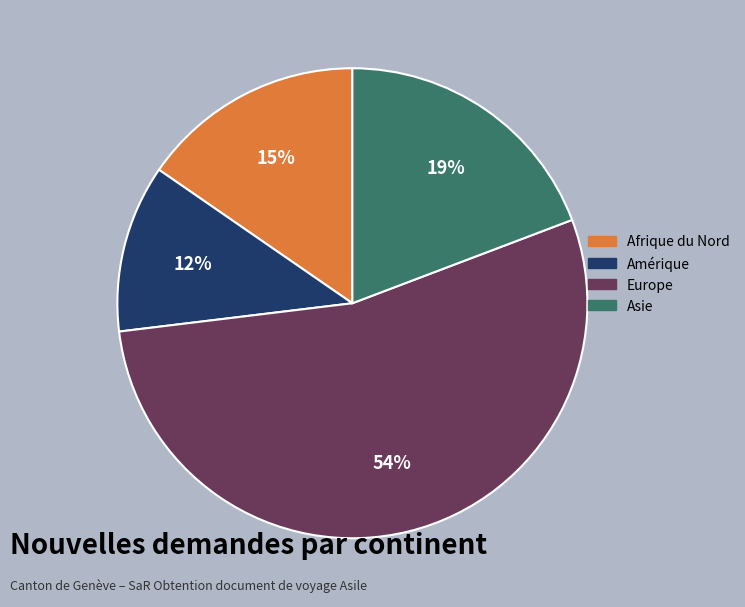

Which category accounts for the majority?

Europe